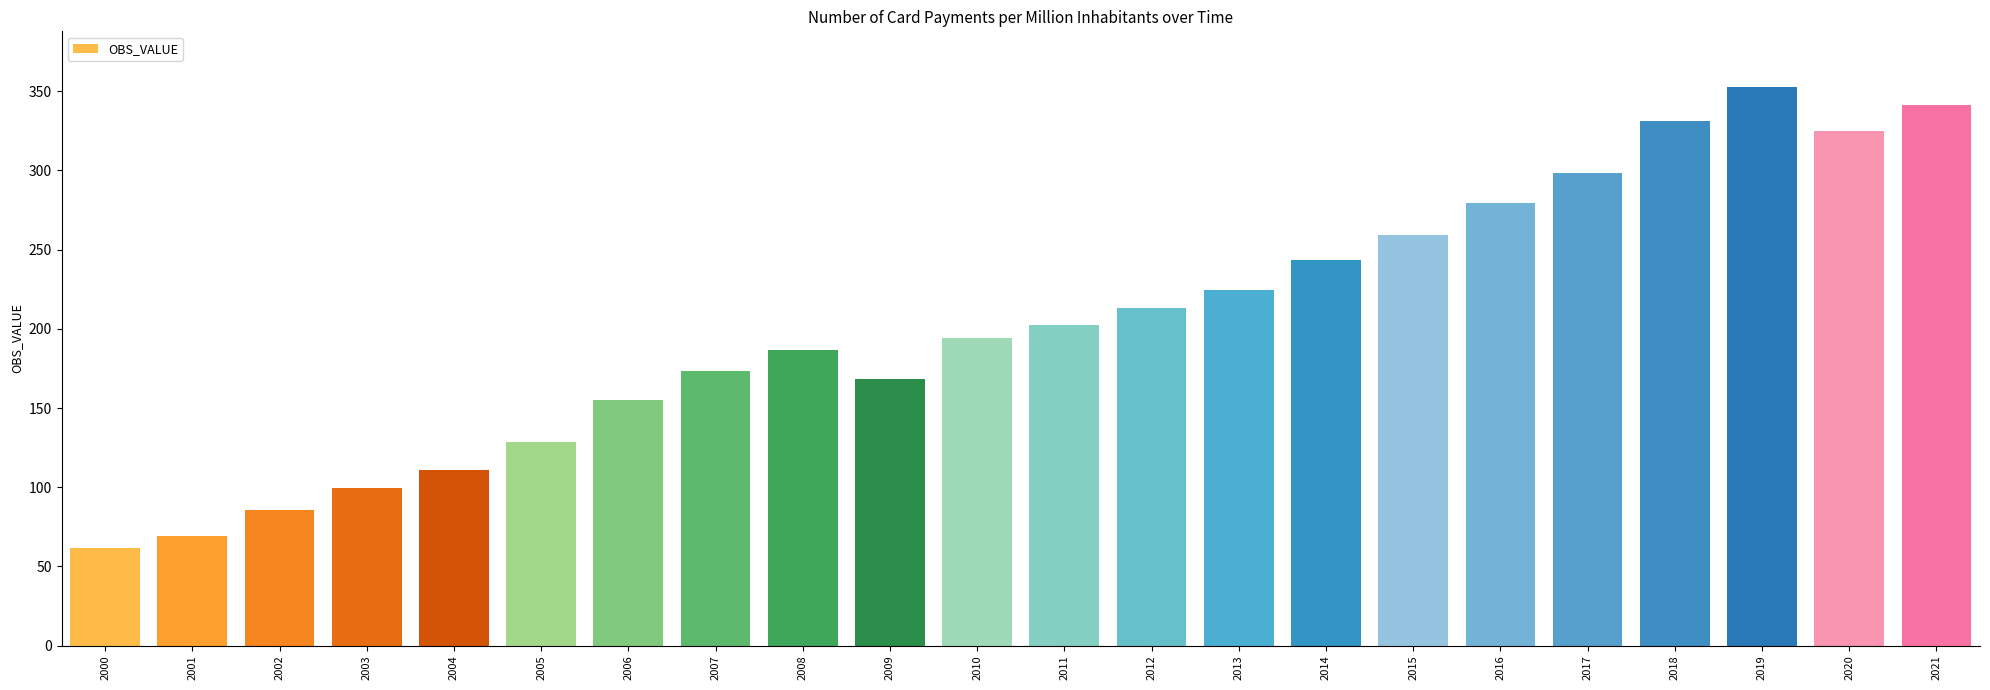

What is the ratio of the value at 2004 to the value at 2017?

0.4